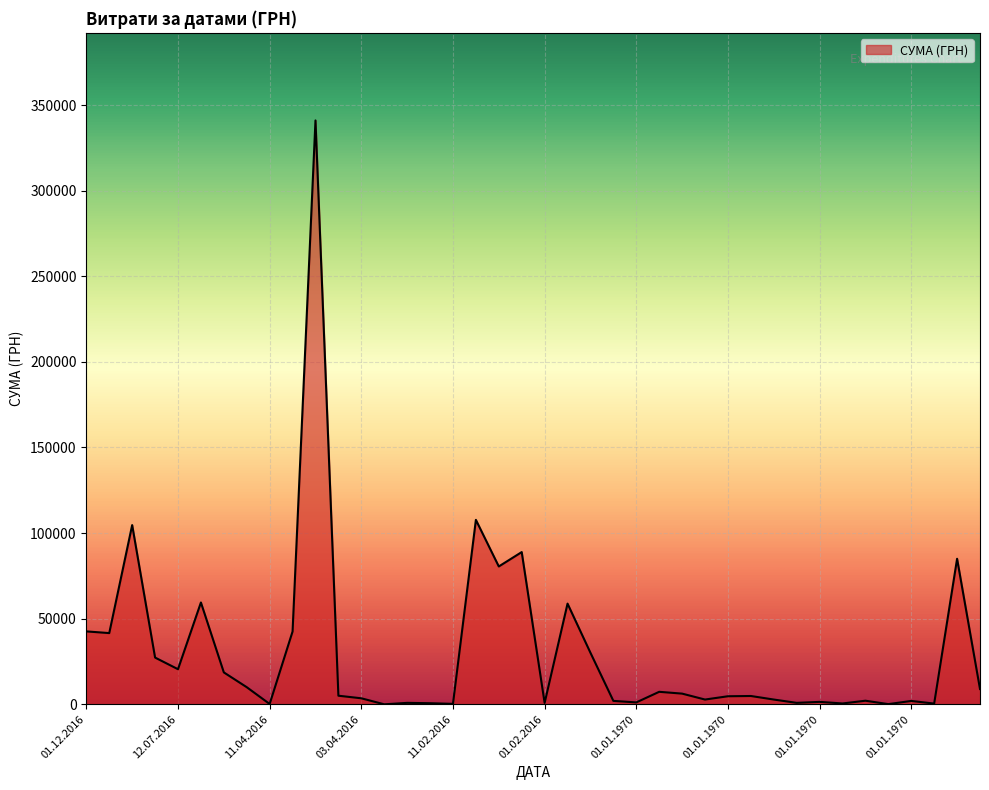

What is the difference between the maximum and minimum values?

341000.5